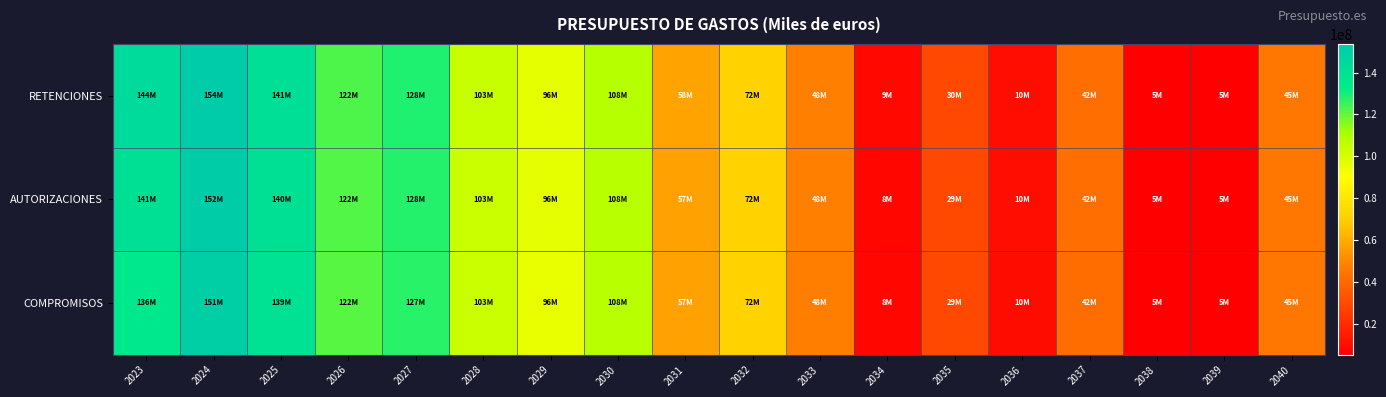

How many series are shown in this chart?

3